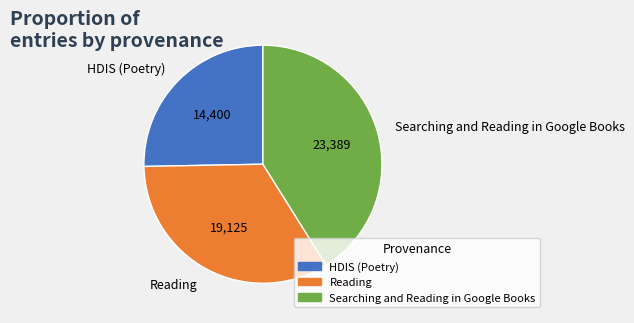

Rank the categories by value from highest to lowest.

Searching and Reading in Google Books, Reading, HDIS (Poetry)